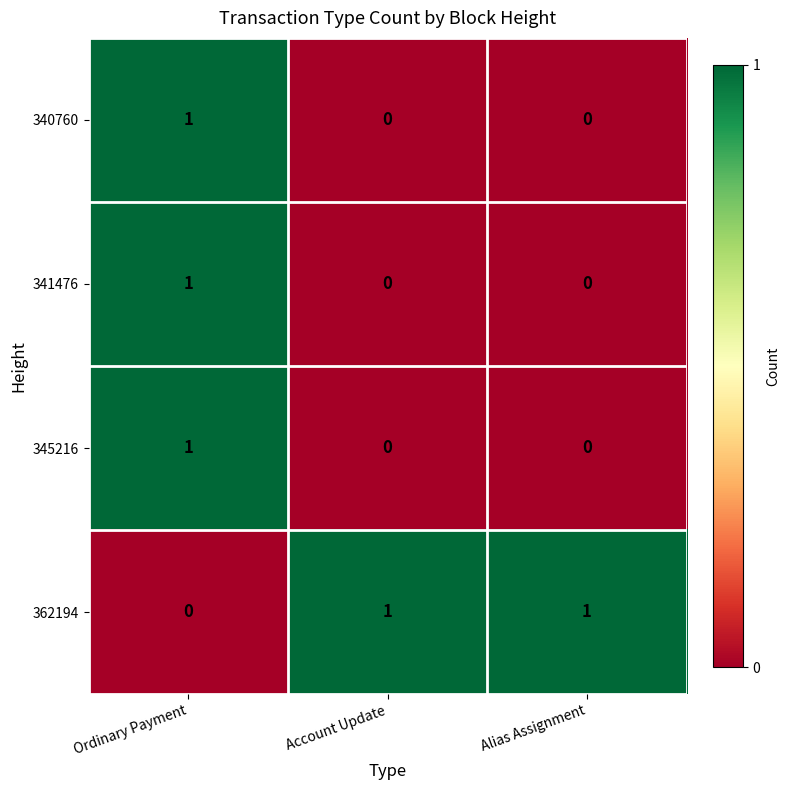

What is the maximum value shown in the chart?

1